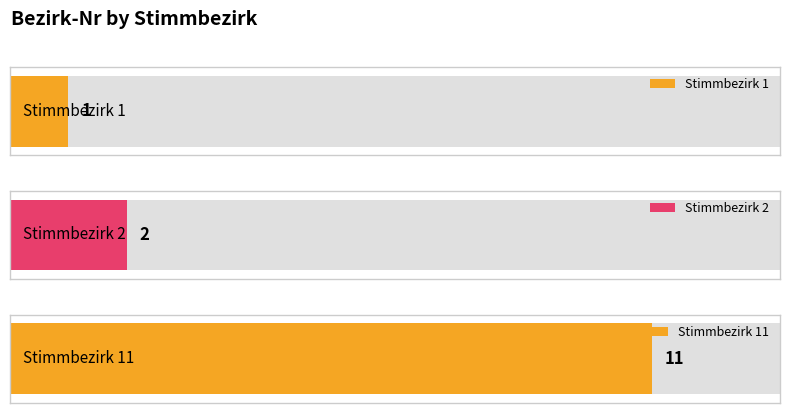

What is the sum of the values at Stimmbezirk 1 and Stimmbezirk 2?

3